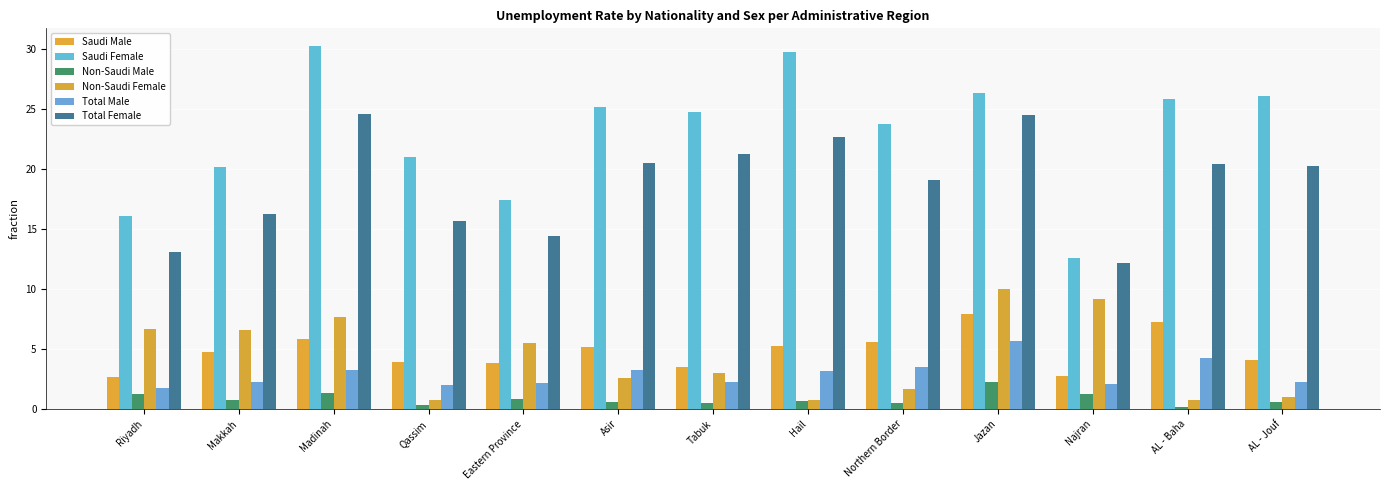

What is the difference between the Total Male values at Eastern Province and Hail?

1.0